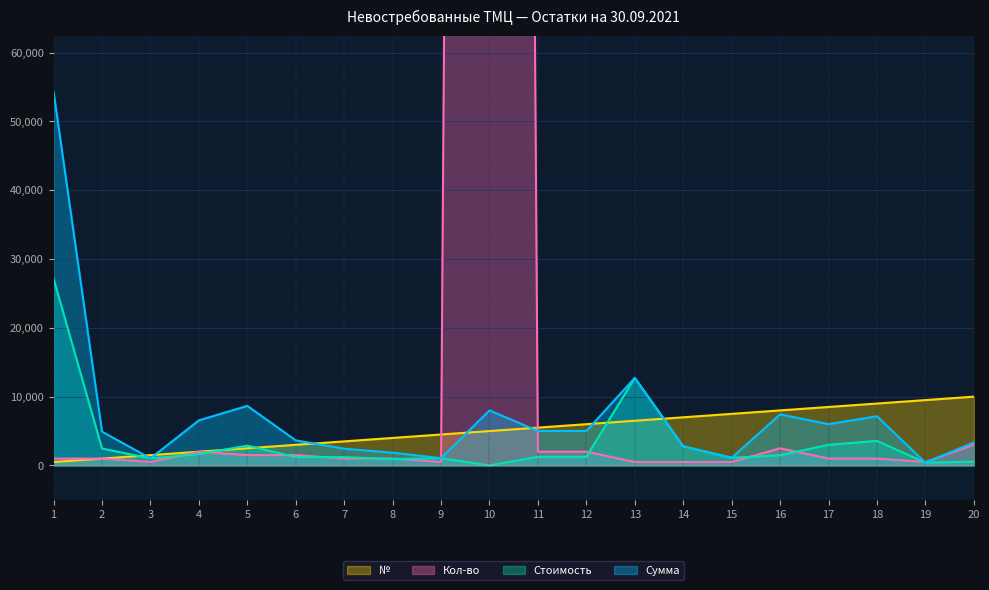

What are all the series names shown in the legend?

Сумма, Стоимость, Кол-во, №